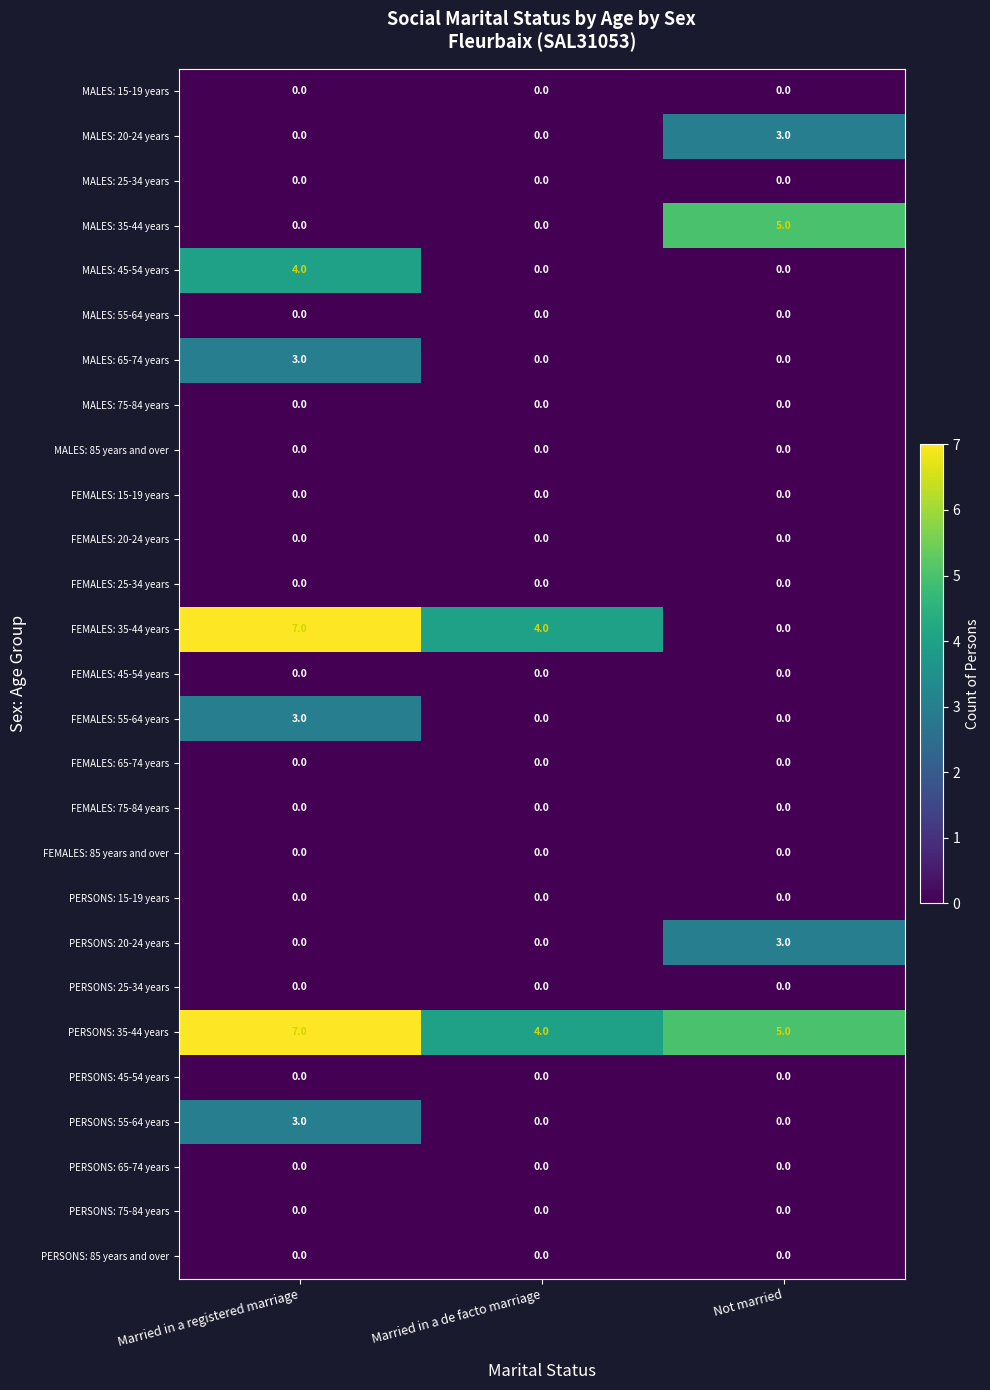

True or false: FEMALES: 85 years and over has a value of 0 at Married in a de facto marriage.

True